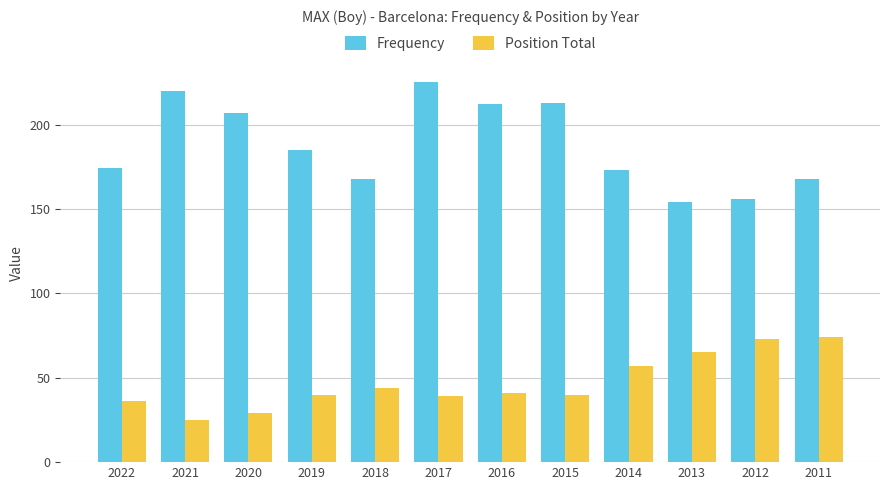

What is the sum of all Frequency values?

2255